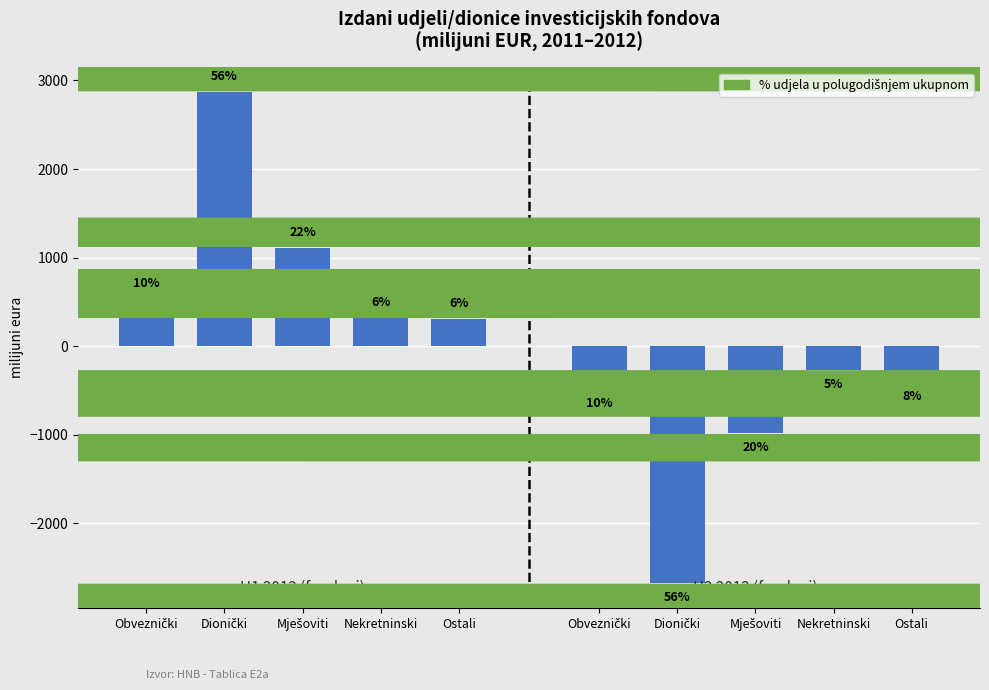

Reading left to right, what are all the values shown in this chart?

H1 2012 total: Obveznički=533.9	Dionički=2868.3	Mješoviti=1113.4	Nekretninski=322.3	Ostali=310.9
H2 2012 total (neg.): Obveznički=-481.1	Dionički=-2674.0	Mješoviti=-984.6	Nekretninski=-264.6	Ostali=-408.4